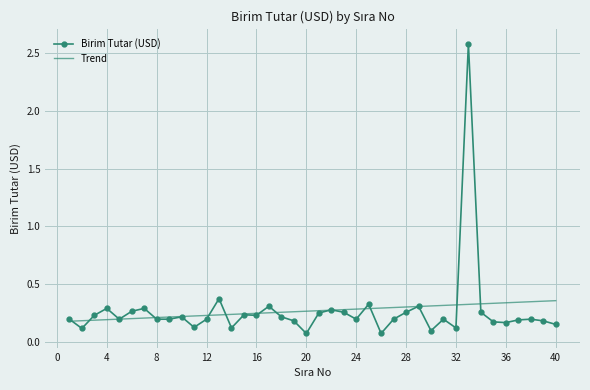

Which series has the widest spread of values?

Birim Tutar (USD)